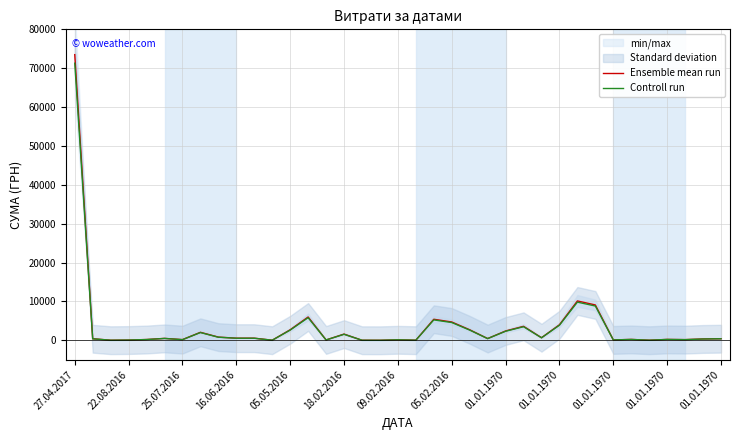

What is the label of the 1st point from the left?

27.04.2017